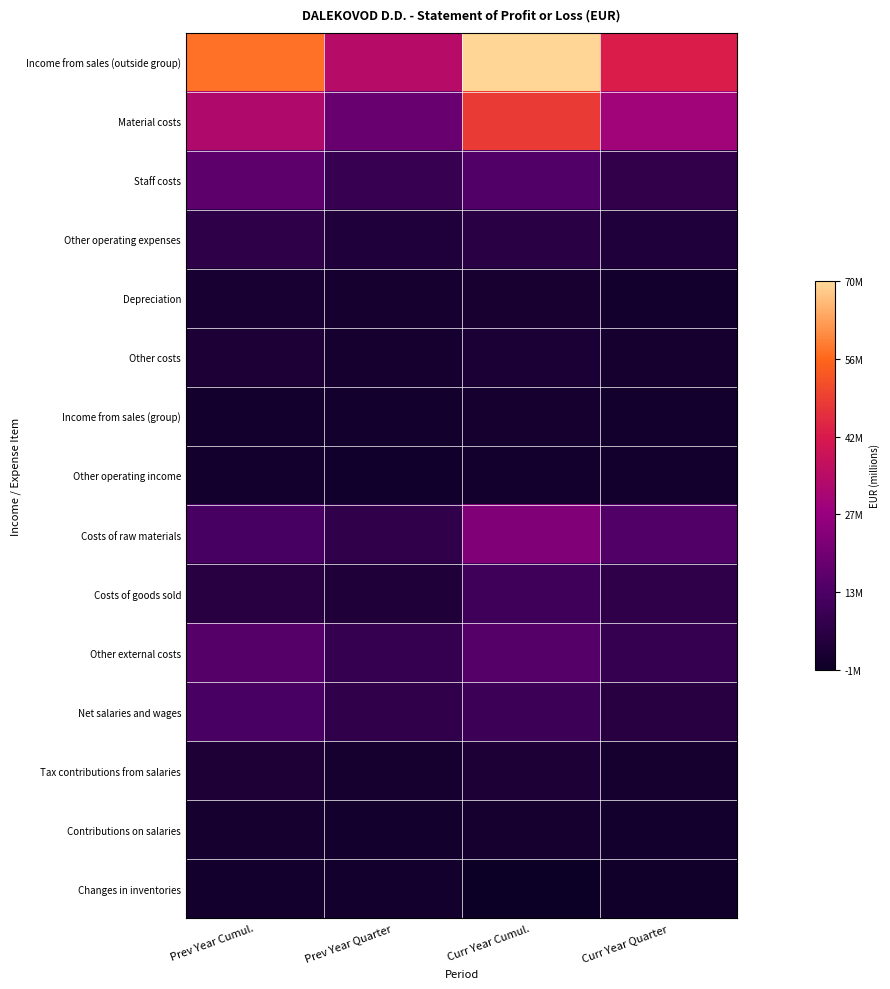

At which category is the sum across all series the highest?

Curr Year Cumul.